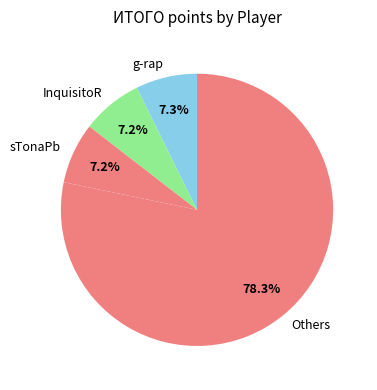

Which slice is the largest?

Others